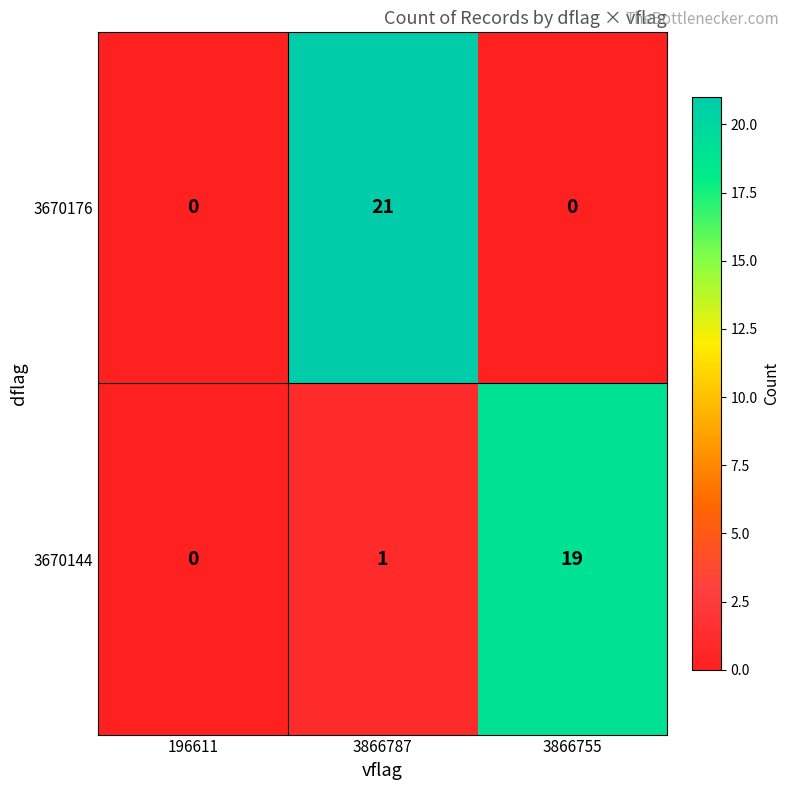

What is the difference between the 3670144 values at 3866755 and 196611?

19